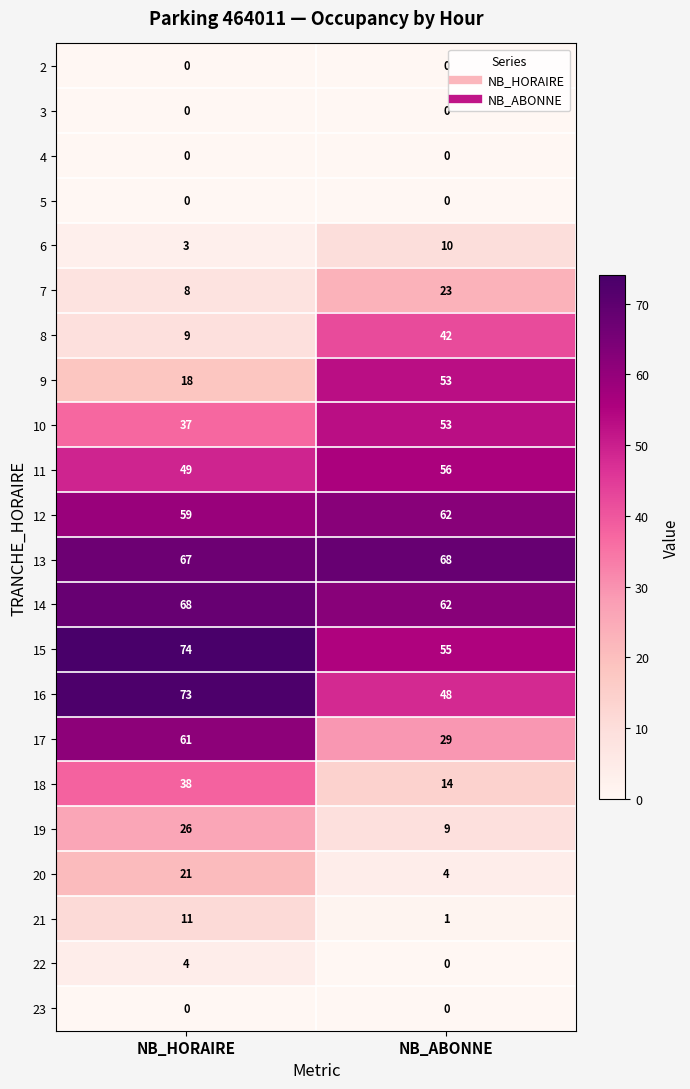

What value does the 14 series have at NB_ABONNE?

62